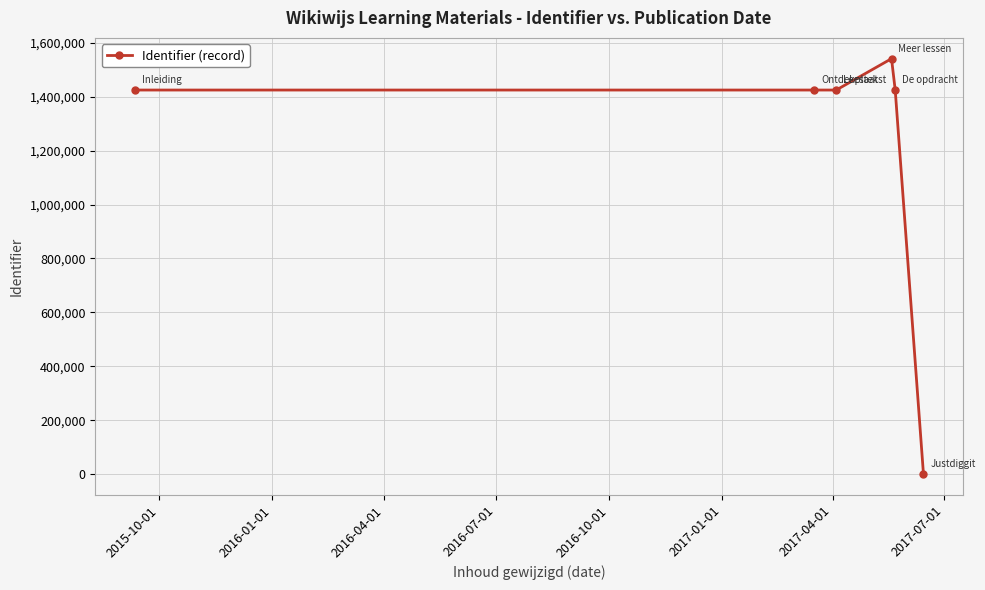

How many lines are shown in the chart?

1